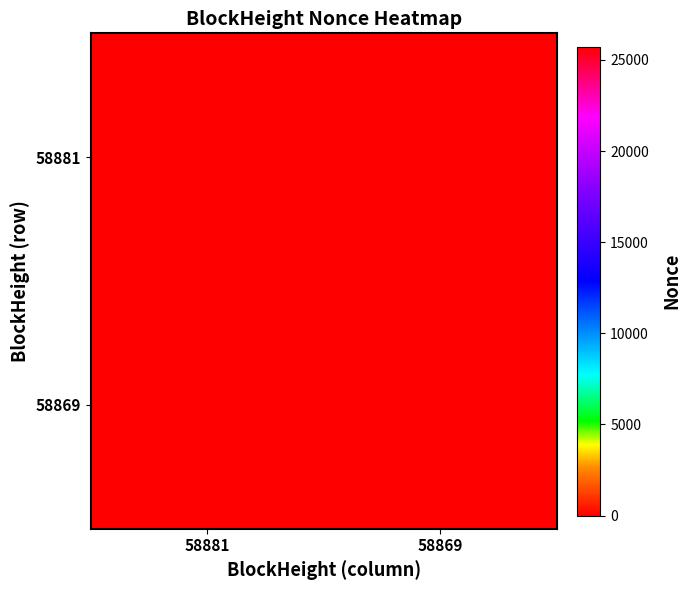

At 58869, list the series in order from smallest to largest.

58881, 58869